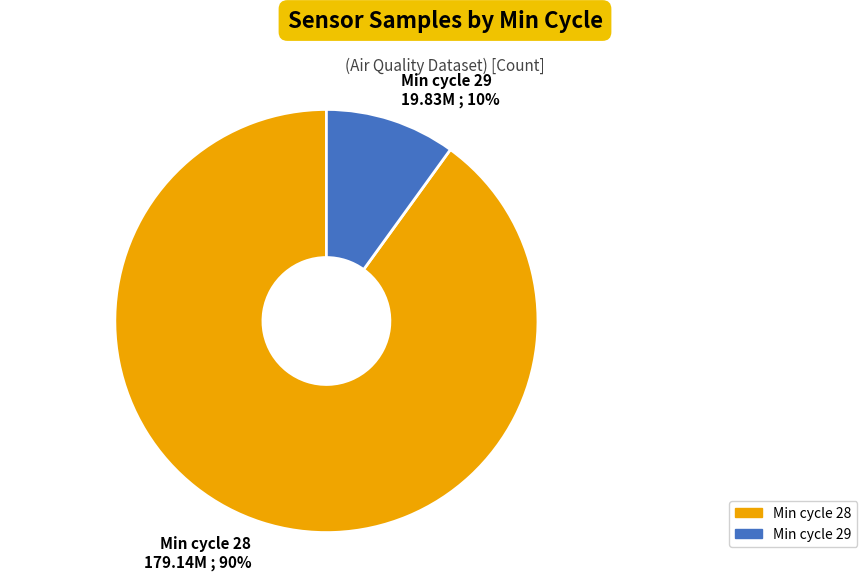

How many segments does this pie chart have?

2